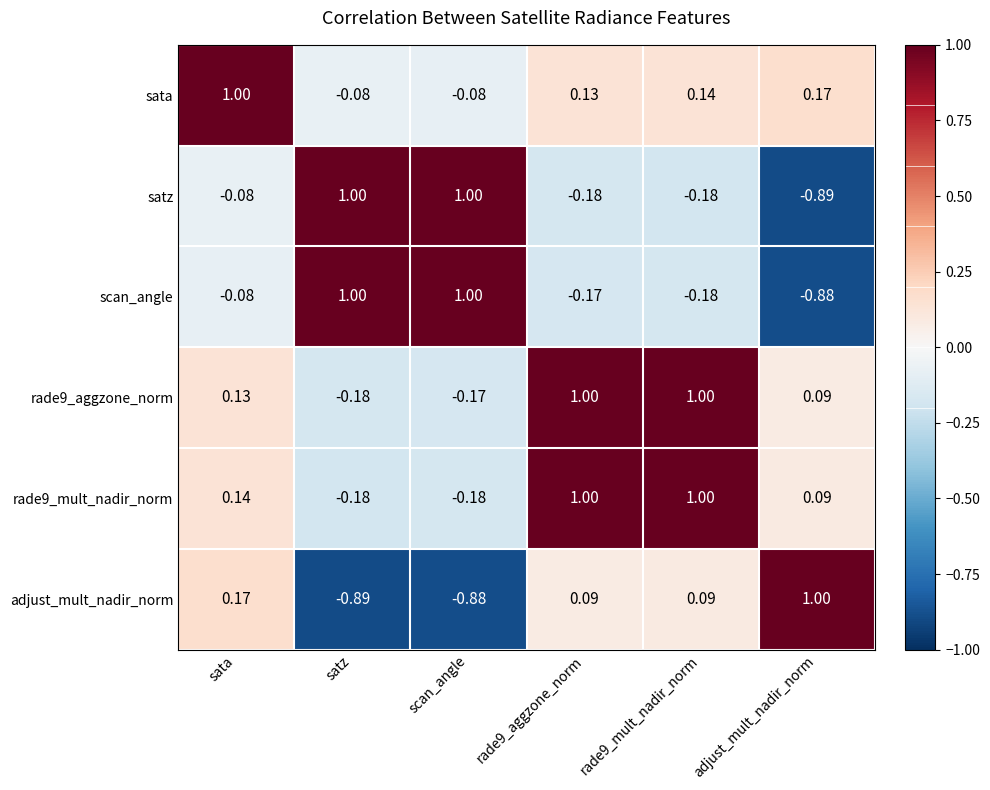

What is the greatest value displayed?

1.0